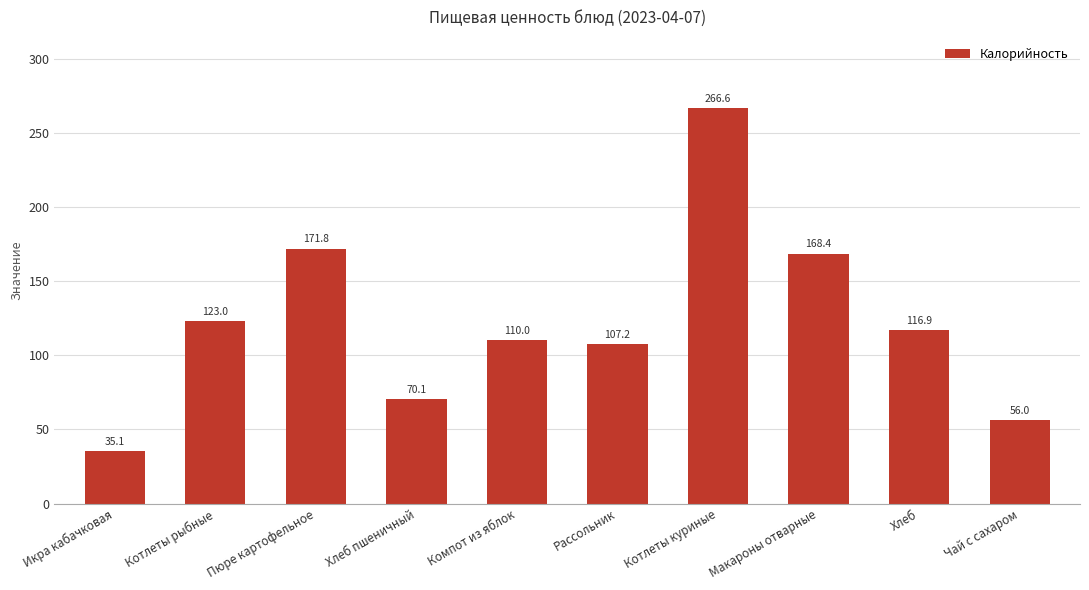

How many values are below 116?

5